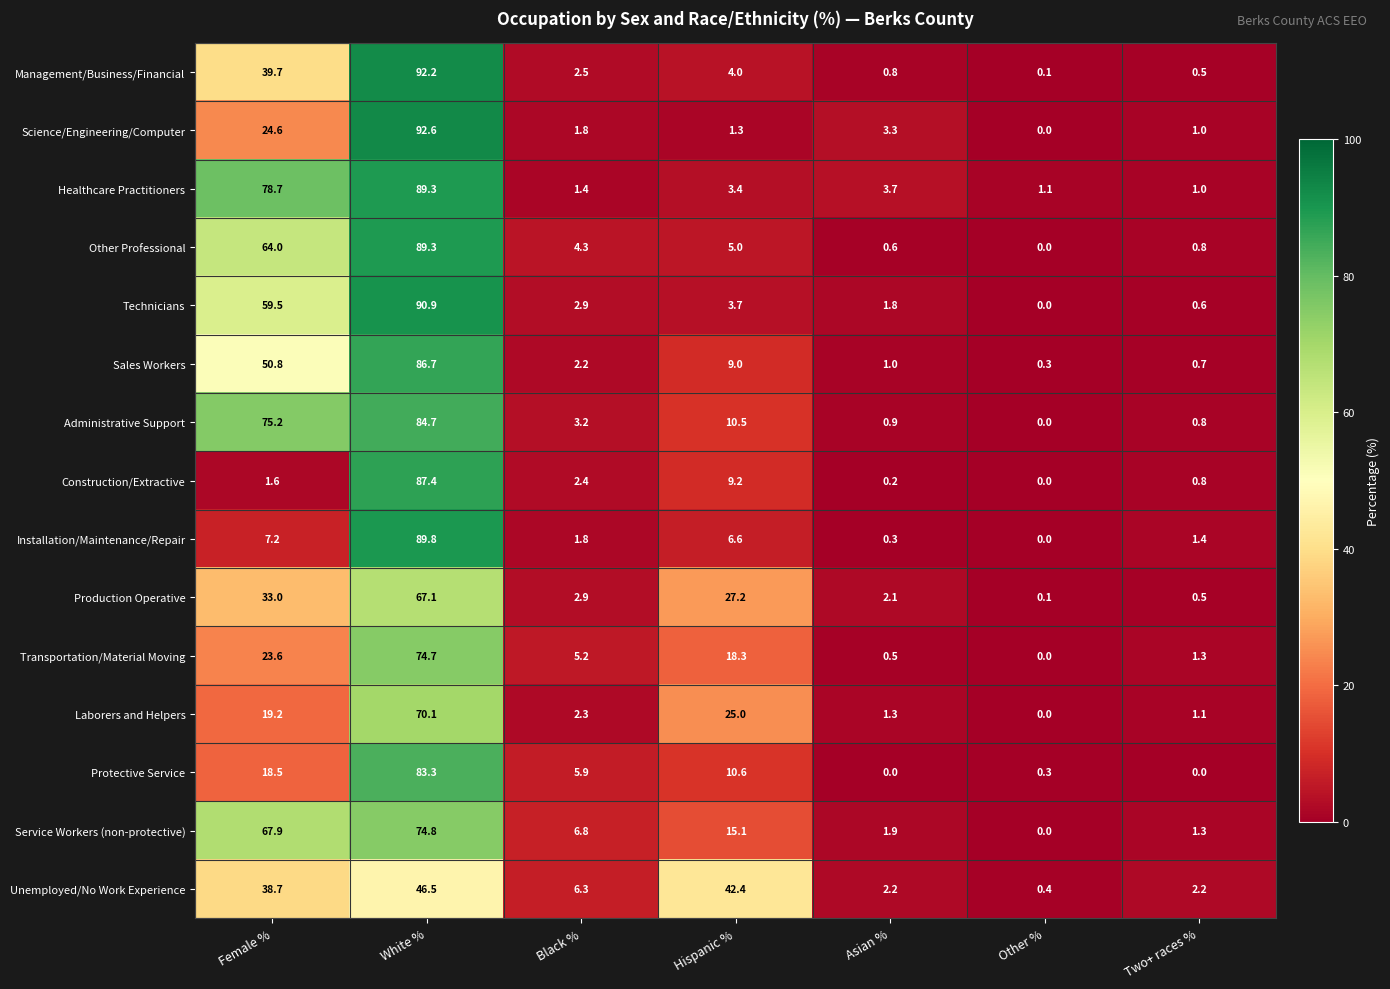

What is the greatest value displayed?

92.6